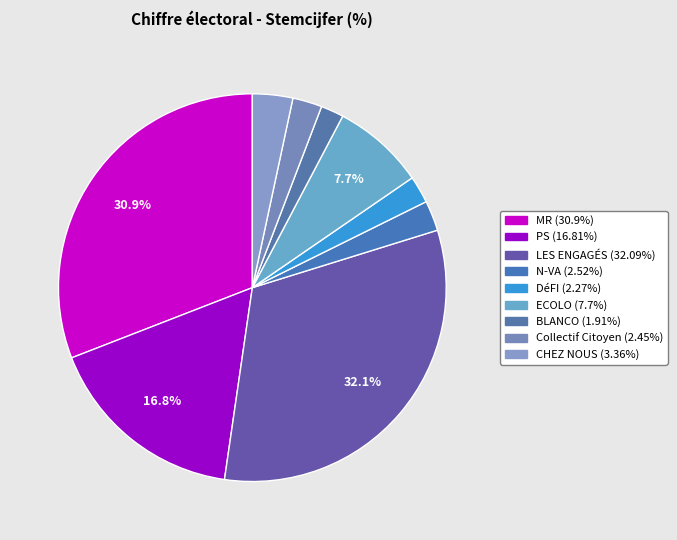

How many slices are in this pie chart?

9